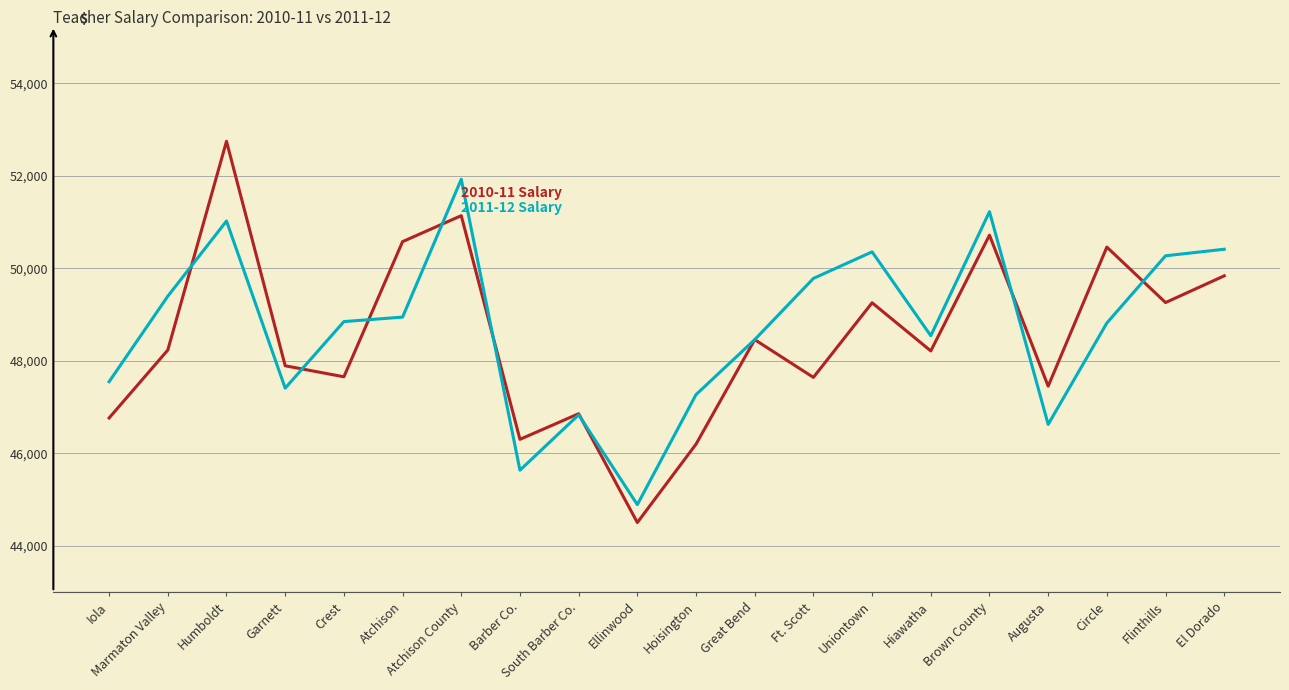

At which category is the sum across all series the highest?

Humboldt